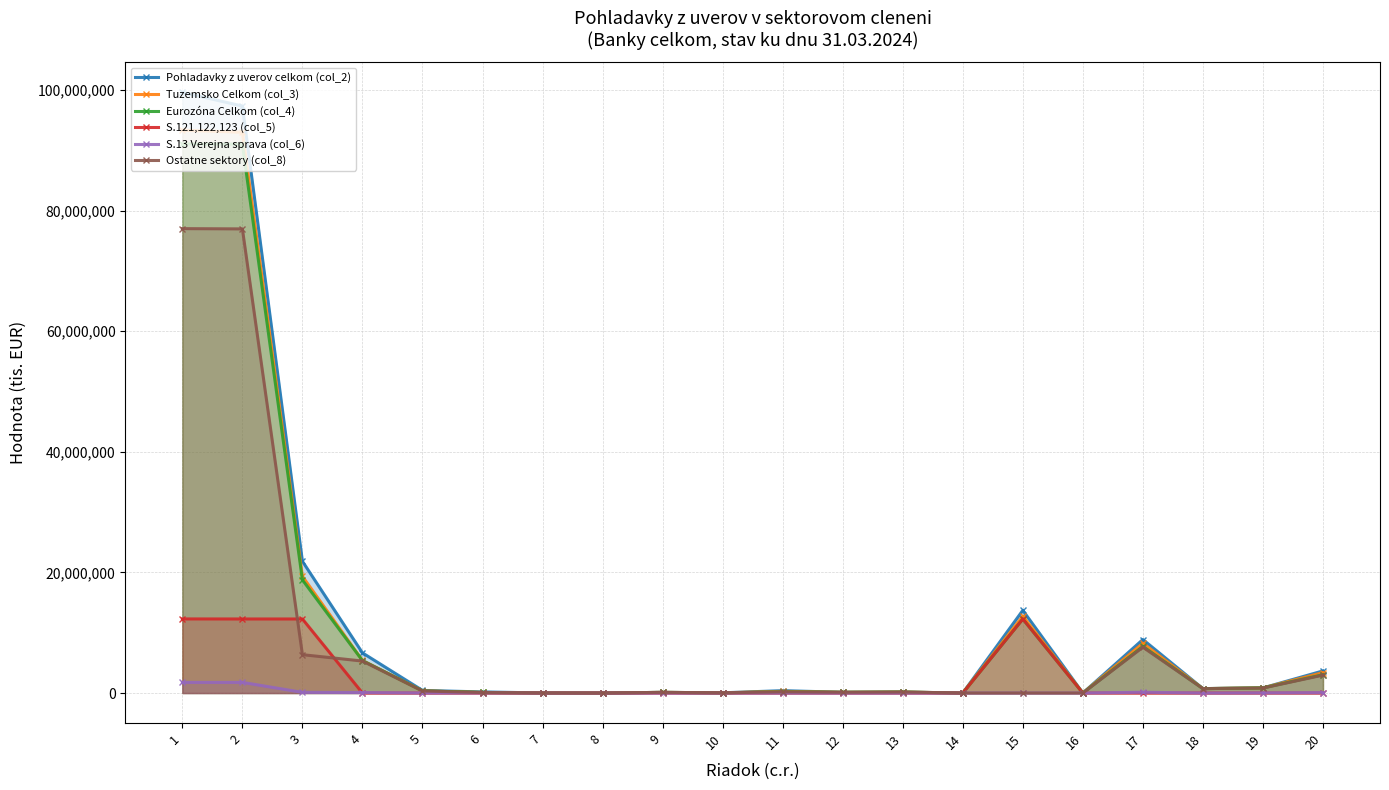

The value of S.121,122,123 (col_5) at 7 is 0. True or false?

True